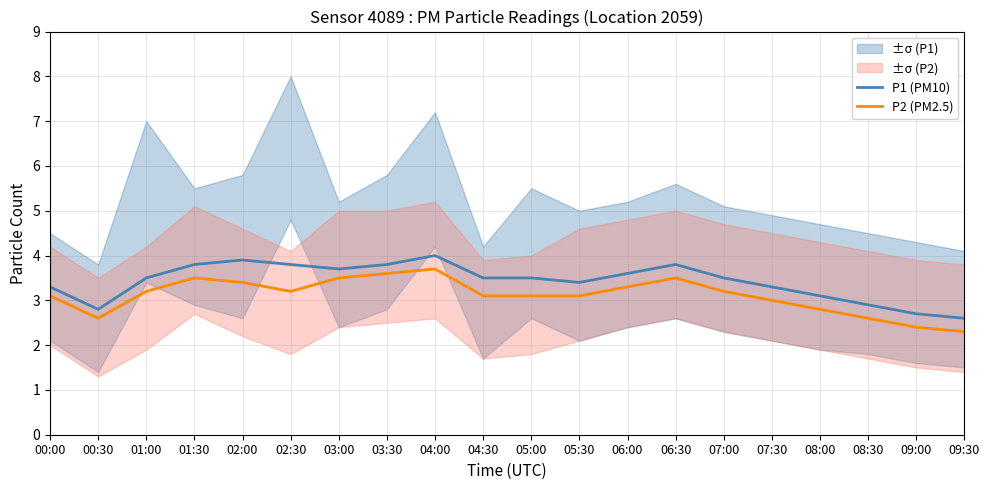

In P1 (PM10), how many points are lower than both neighbors (excluding endpoints)?

3